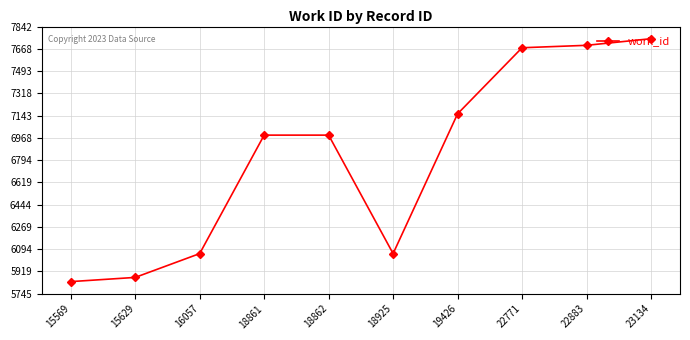

What is the approximate value at 15629?

5873